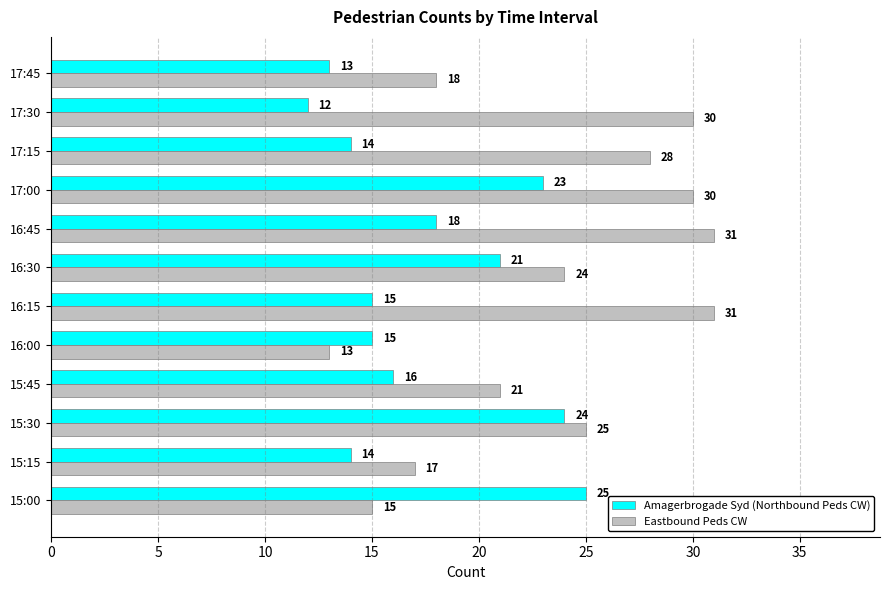

What is the average value of the Amagerbrogade Syd (Northbound Peds CW) series?

18